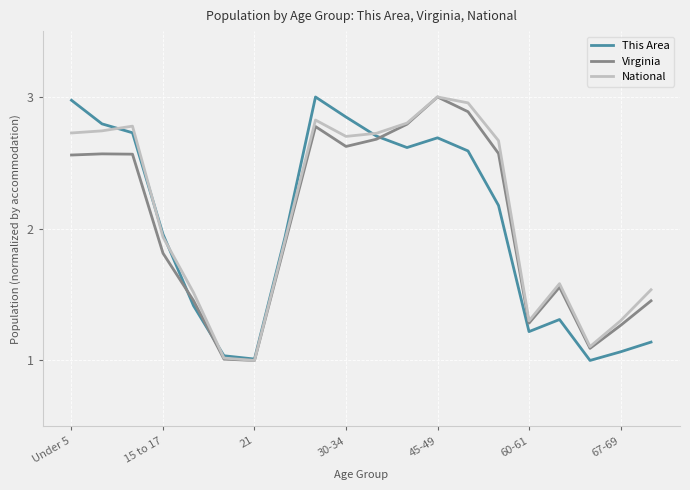

Does the chart display data point markers on the line(s)?

No